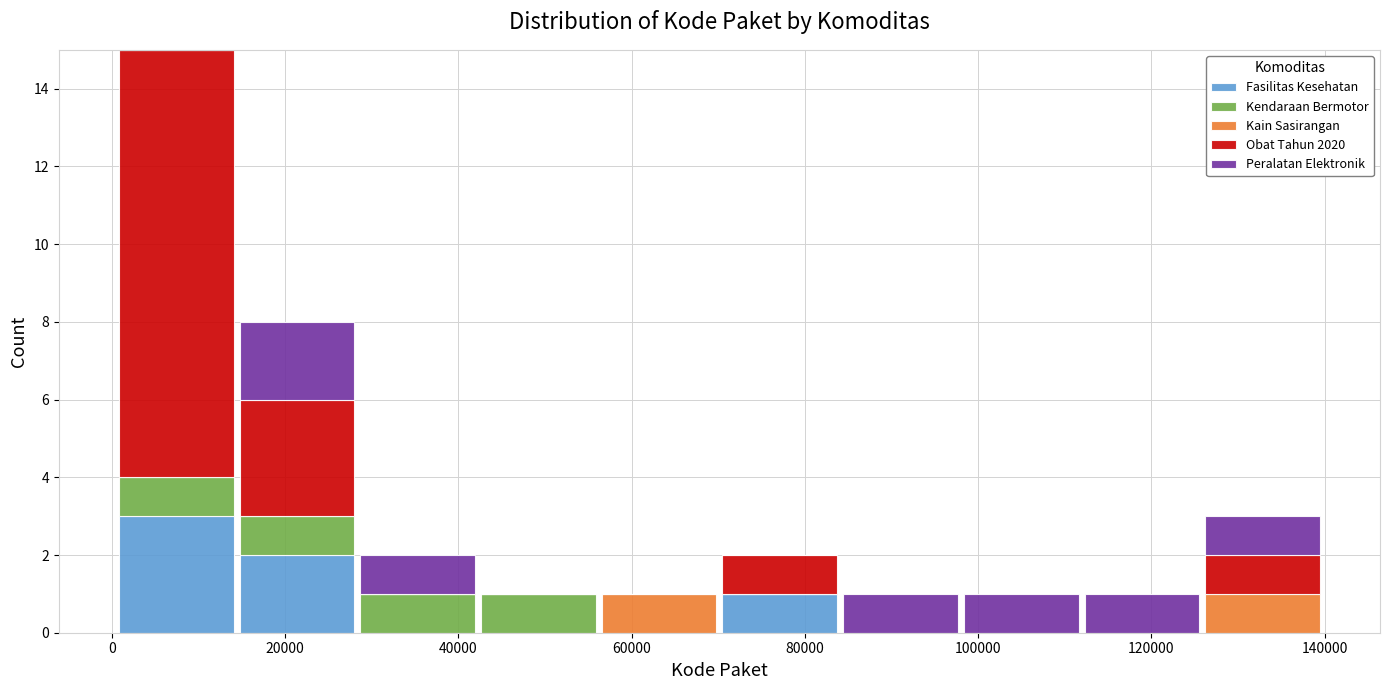

Reading left to right, list every stacked bar in this chart as the range it spans on the x-axis followed by its total height. Neither the bar edges nor the heights are printed on the chart, so give them approximately, as read against the axes.

0 to 14000: 15
14000 to 28000: 8
28000 to 42000: 2
42000 to 56000: 1
56000 to 70000: 1
70000 to 84000: 2
84000 to 98000: 1
98000 to 112000: 1
112000 to 126000: 1
126000 to 140000: 3